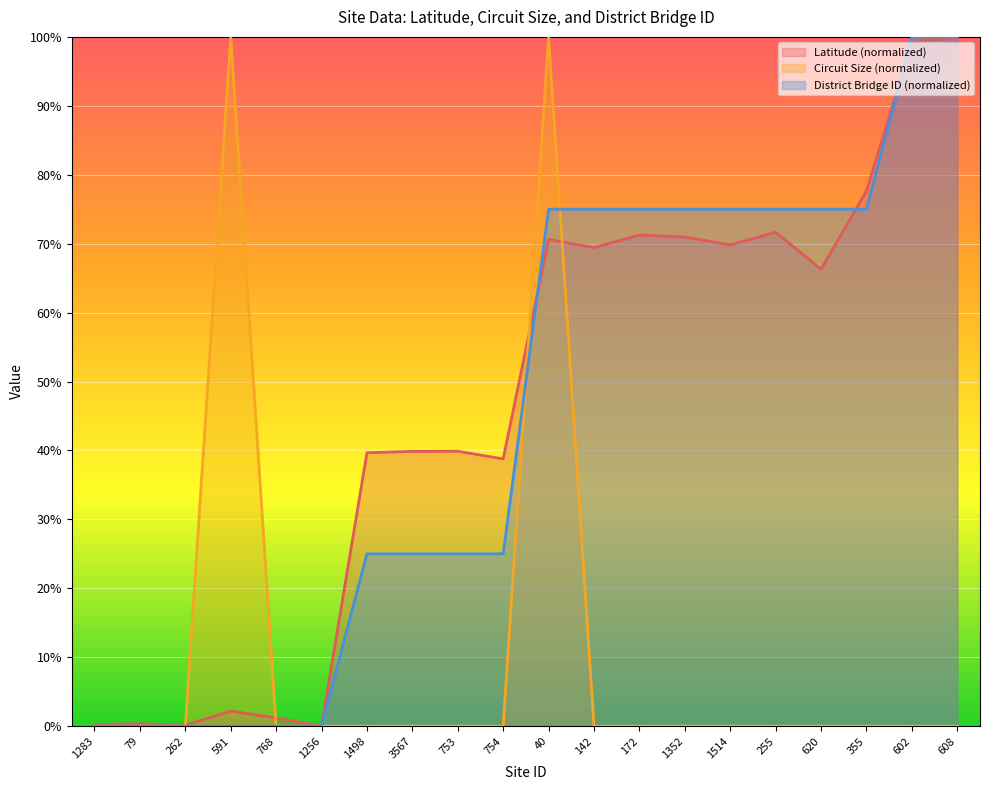

Reading left to right, extract all data points from this chart.

Latitude: 0.2	0.3	0.1	2.2	1.2	0.0	39.7	39.9	39.9	38.8	70.6	69.4	71.3	71.0	69.8	71.7	66.3	77.7	99.1	100.0
Preferred Minimum Circuit Size (Mbps): 0.0	0.0	0.0	100.0	0.0	0.0	0.0	0.0	0.0	0.0	100.0	0.0	0.0	0.0	0.0	0.0	0.0	0.0	0.0	0.0
District Bridge ID: 0.0	0.0	0.0	0.0	0.0	0.0	25.0	25.0	25.0	25.0	75.0	75.0	75.0	75.0	75.0	75.0	75.0	75.0	100.0	100.0